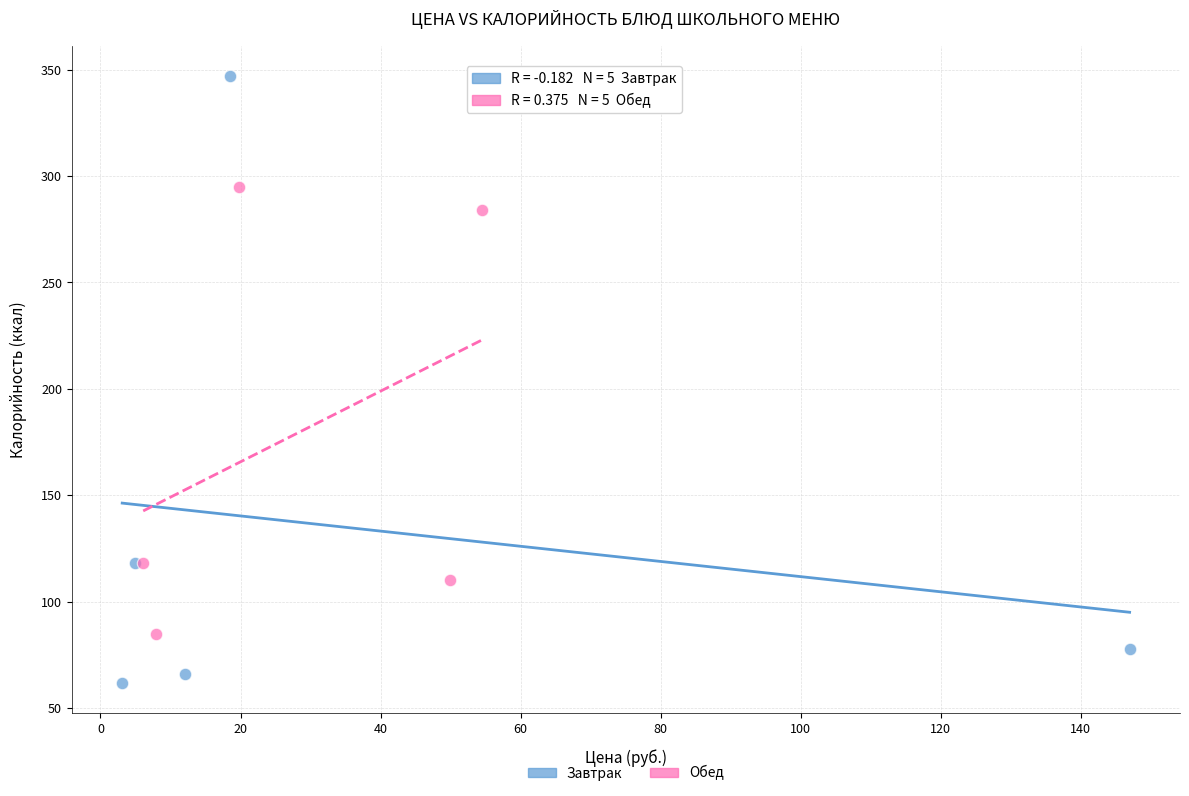

What are all the series names shown in the legend?

Завтрак, Обед